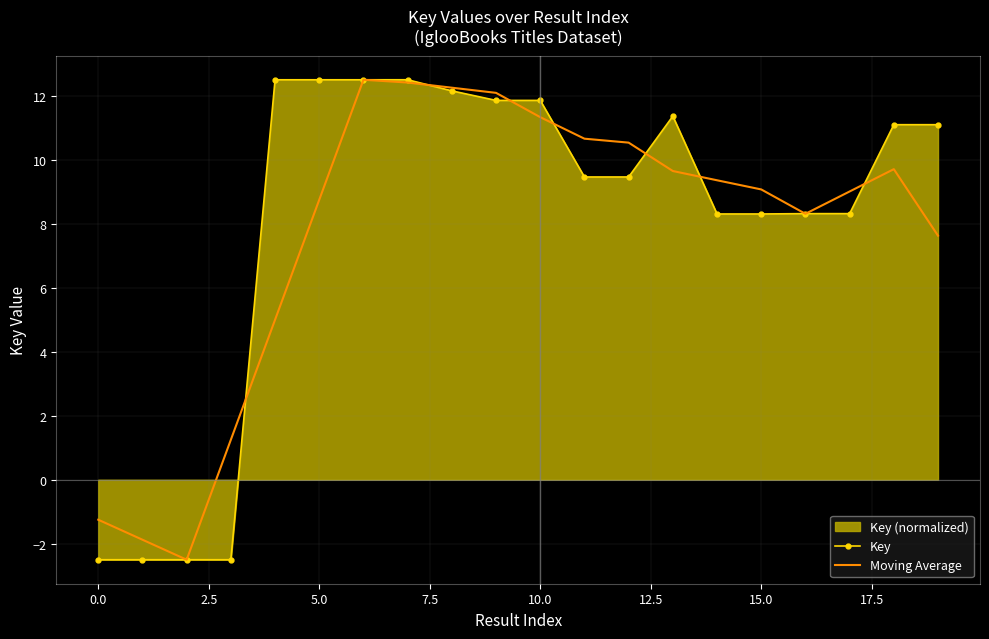

How many values in the Moving Average series are below 9?

8